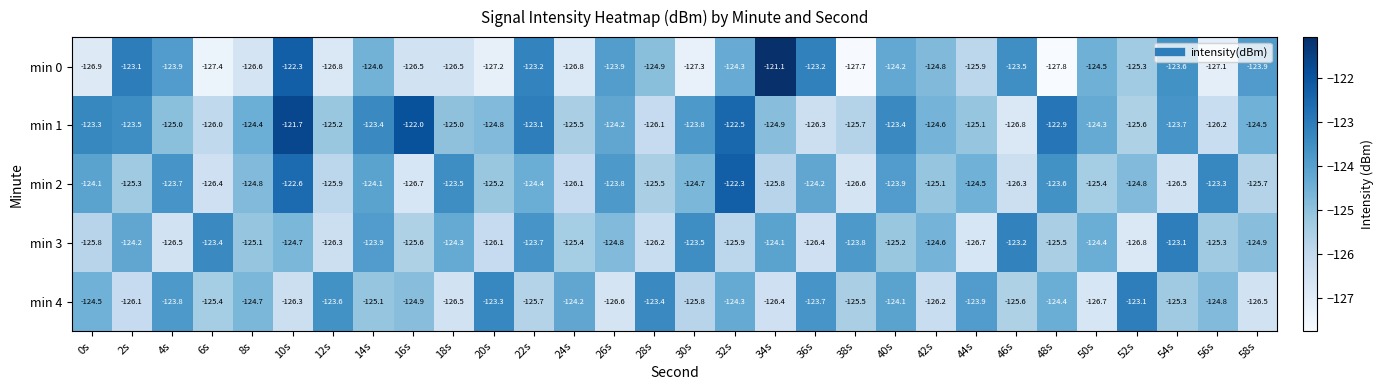

How many values in the min 3 series exceed -124?

7